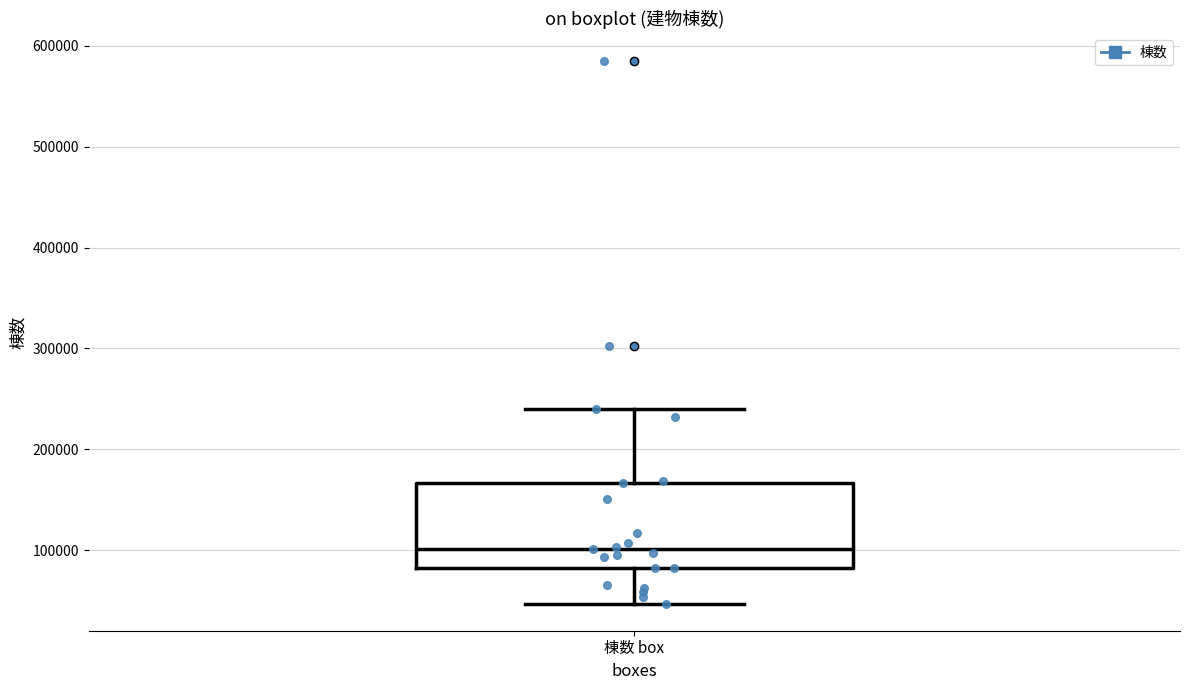

Transcribe this box plot: give where the median line is, the range the box spans, and where the two whiskers end, as read against the y-axis. The values are not printed on the chart, so give them approximately, as read against the axis.

median 100000, box 80000 to 170000, whiskers 50000 to 240000